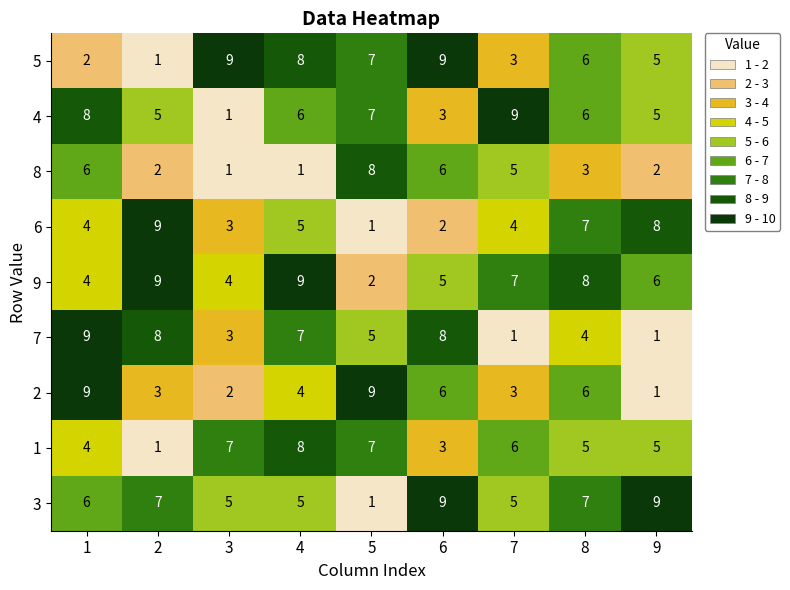

What is the difference between the 3 values at 9 and 4?

4